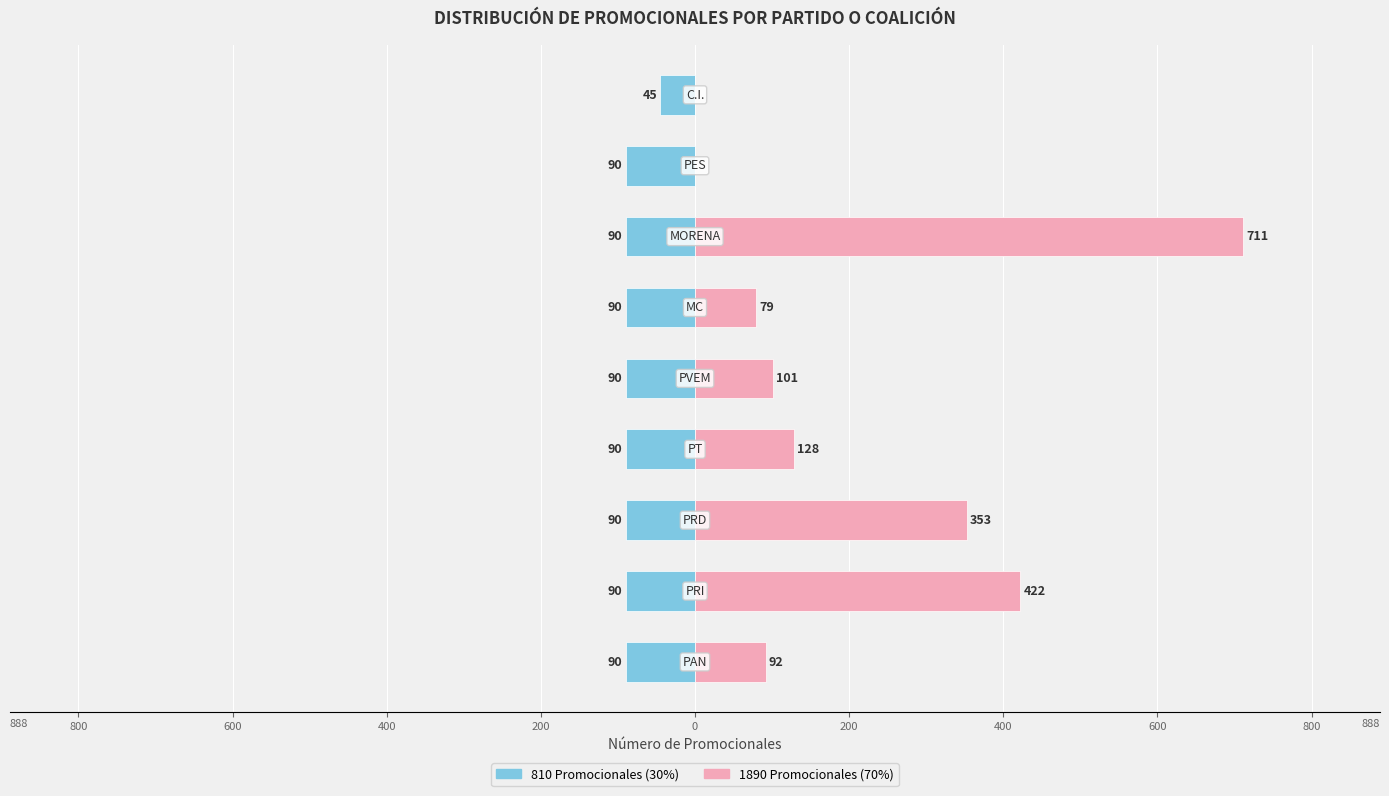

What is the difference between the maximum and minimum values in the 1890 Promocionales (70%) series?

711